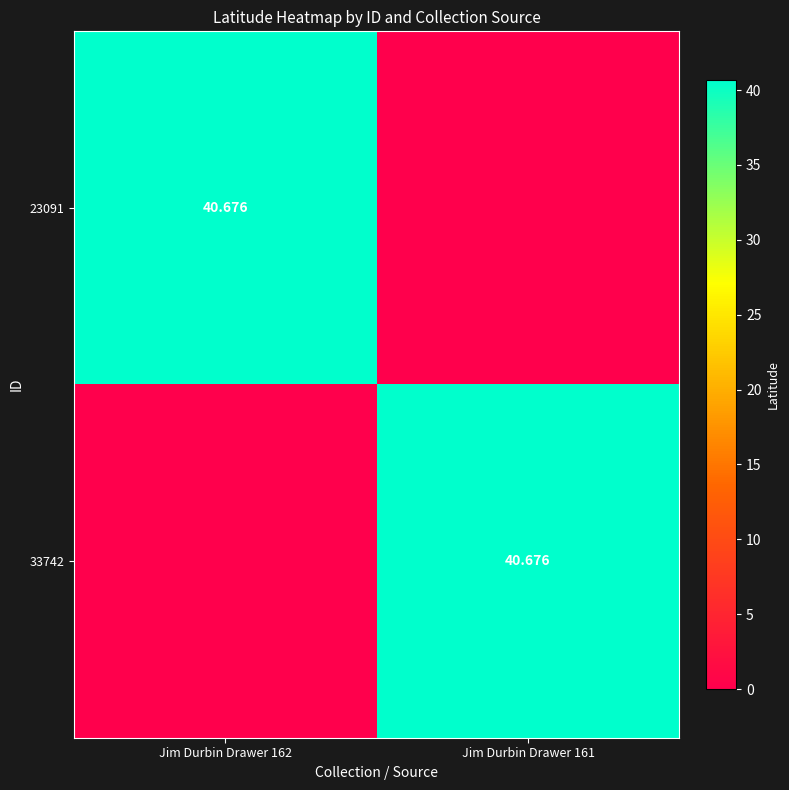

Where does the 33742 series first go above 40?

Jim Durbin Drawer 161